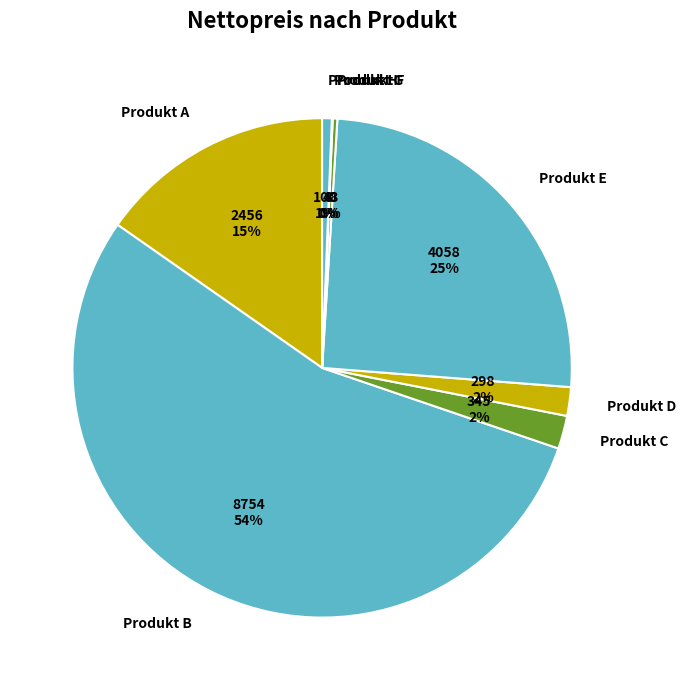

Between Produkt E and Produkt C, which is larger?

Produkt E